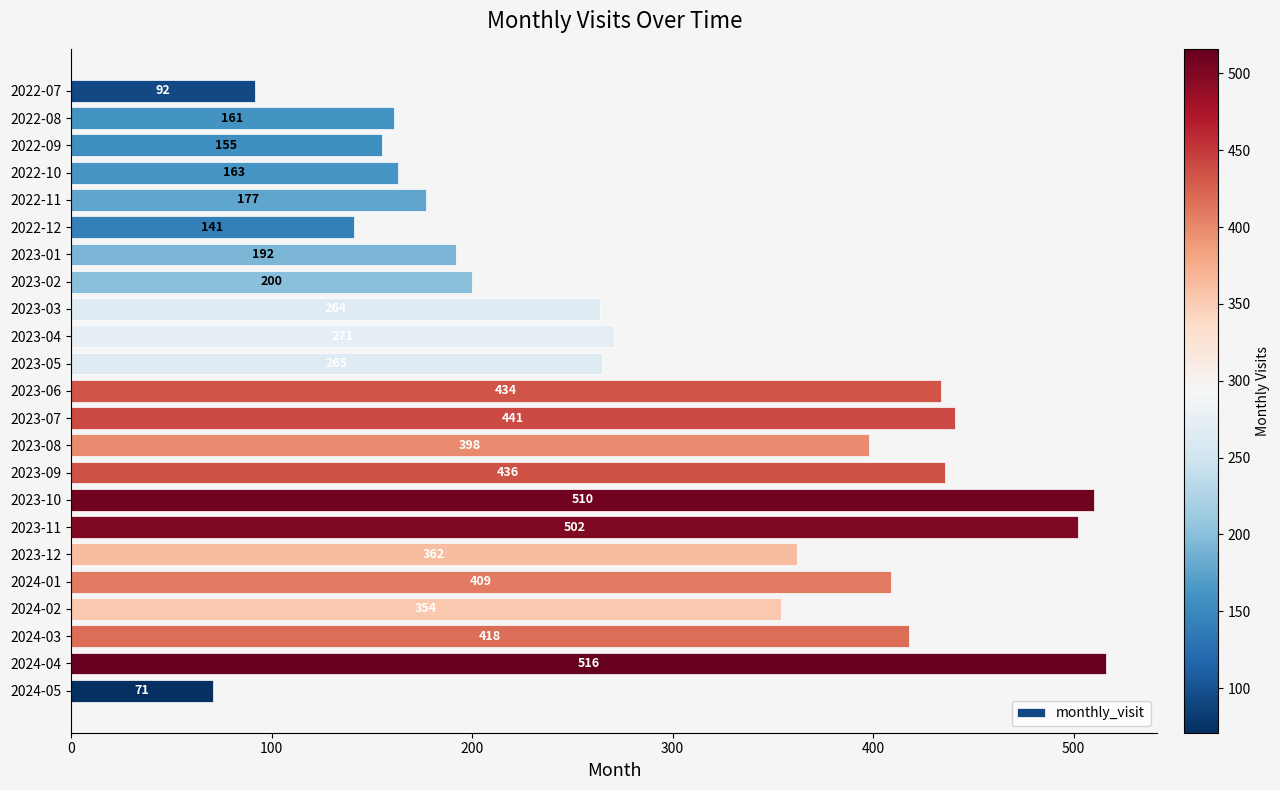

Rank the categories by value from highest to lowest.

2024-04, 2023-10, 2023-11, 2023-07, 2023-09, 2023-06, 2024-03, 2024-01, 2023-08, 2023-12, 2024-02, 2023-04, 2023-05, 2023-03, 2023-02, 2023-01, 2022-11, 2022-10, 2022-08, 2022-09, 2022-12, 2022-07, 2024-05